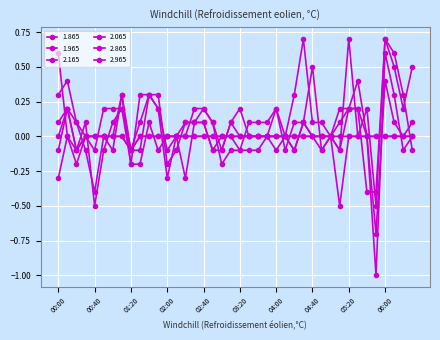

How many series are shown in this chart?

6